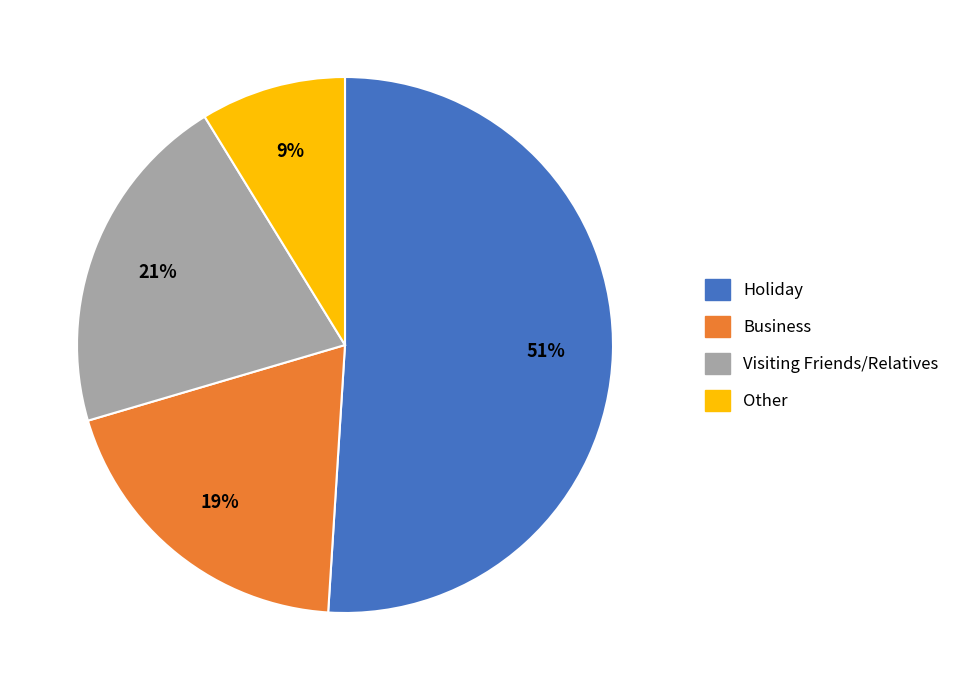

What percentage is the Business slice, to the nearest percent?

19%